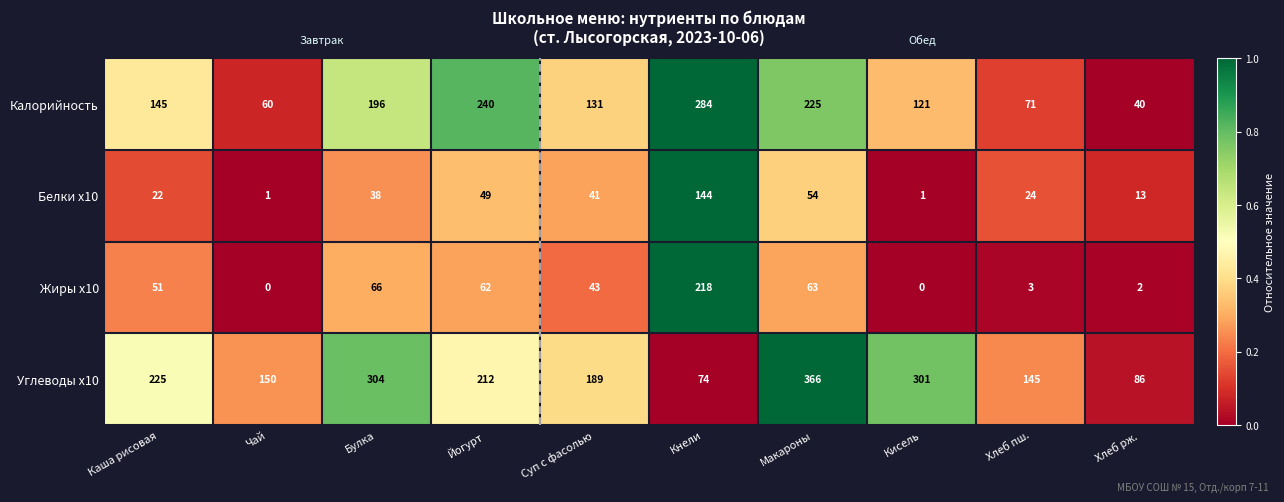

The Жиры x10 series shows 0 at Чай. True or false?

True